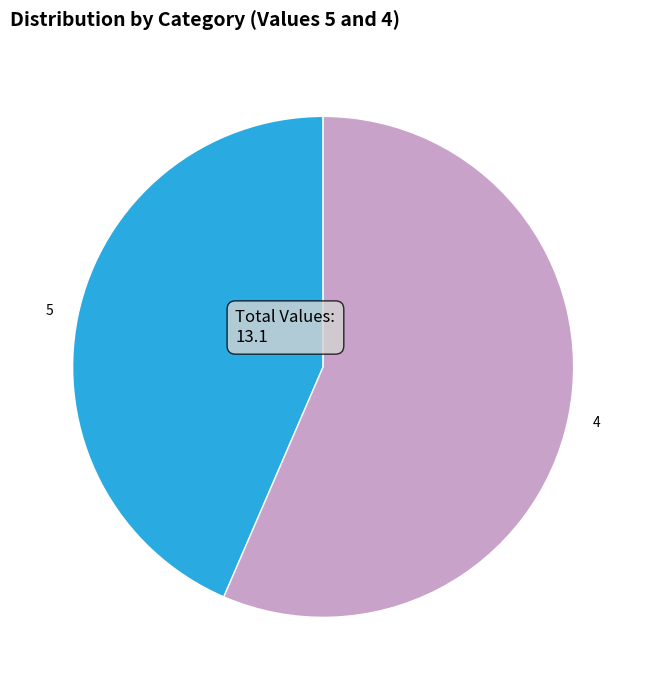

Combined, do 5 and 4 account for over 50%?

Yes